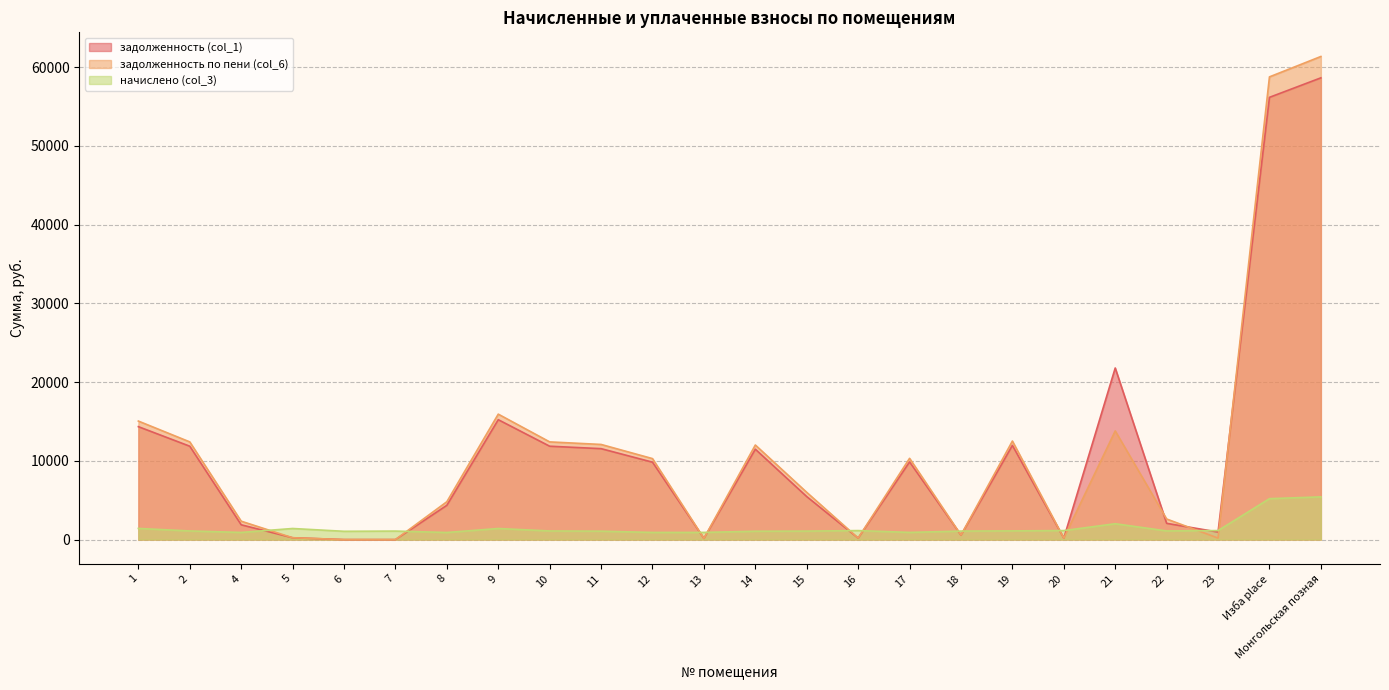

What is the difference between the задолженность (col_1) values at 5 and 10?

11623.0